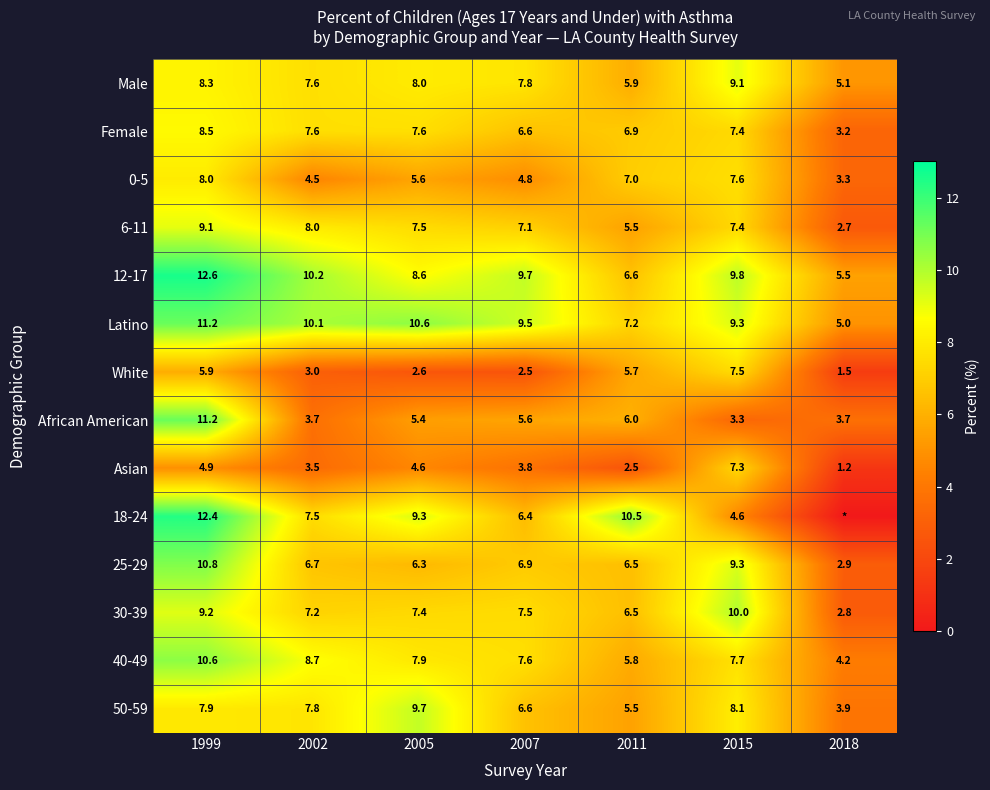

What is the difference between the maximum and minimum values in the 40-49 series?

6.4